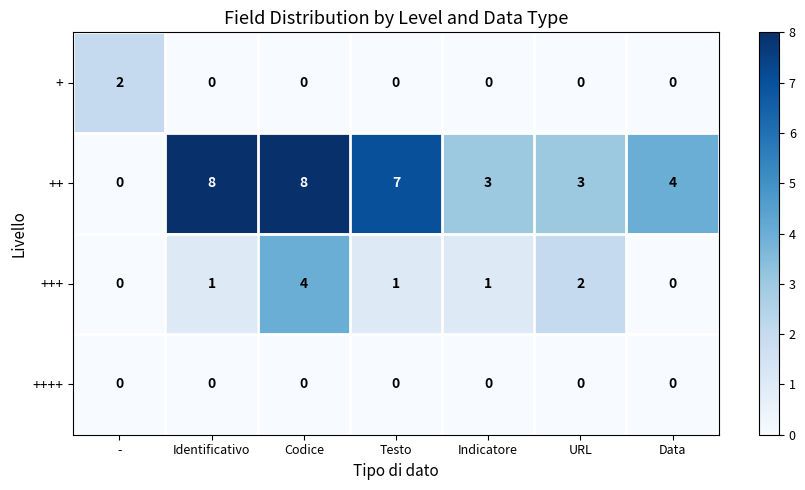

Which series changed the most between Codice and URL?

++